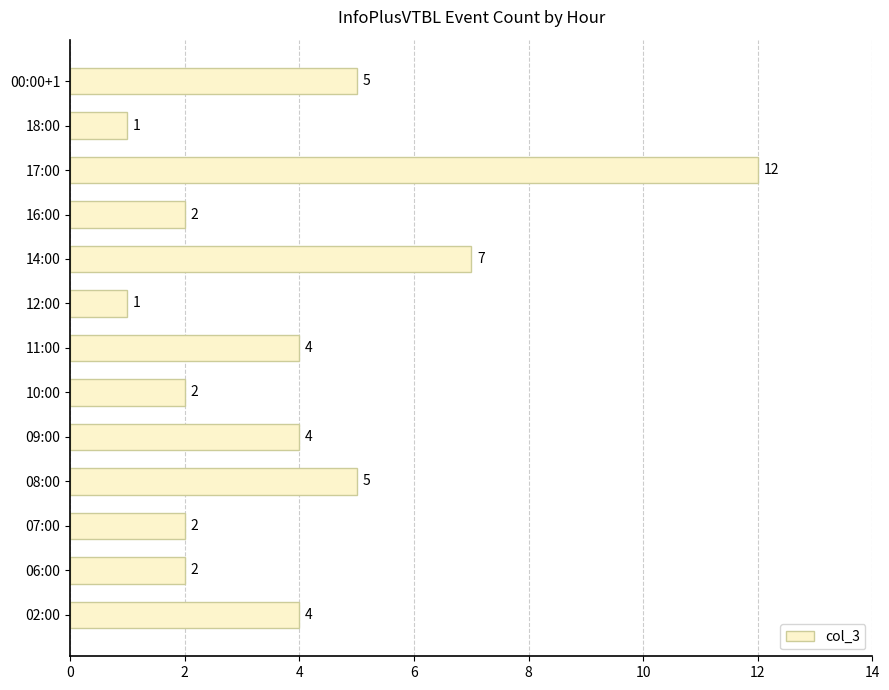

Approximately how many times larger is the value at 07:00 compared to 14:00?

0.3